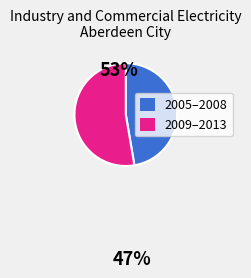

Is there any slice that represents more than half of the pie?

Yes